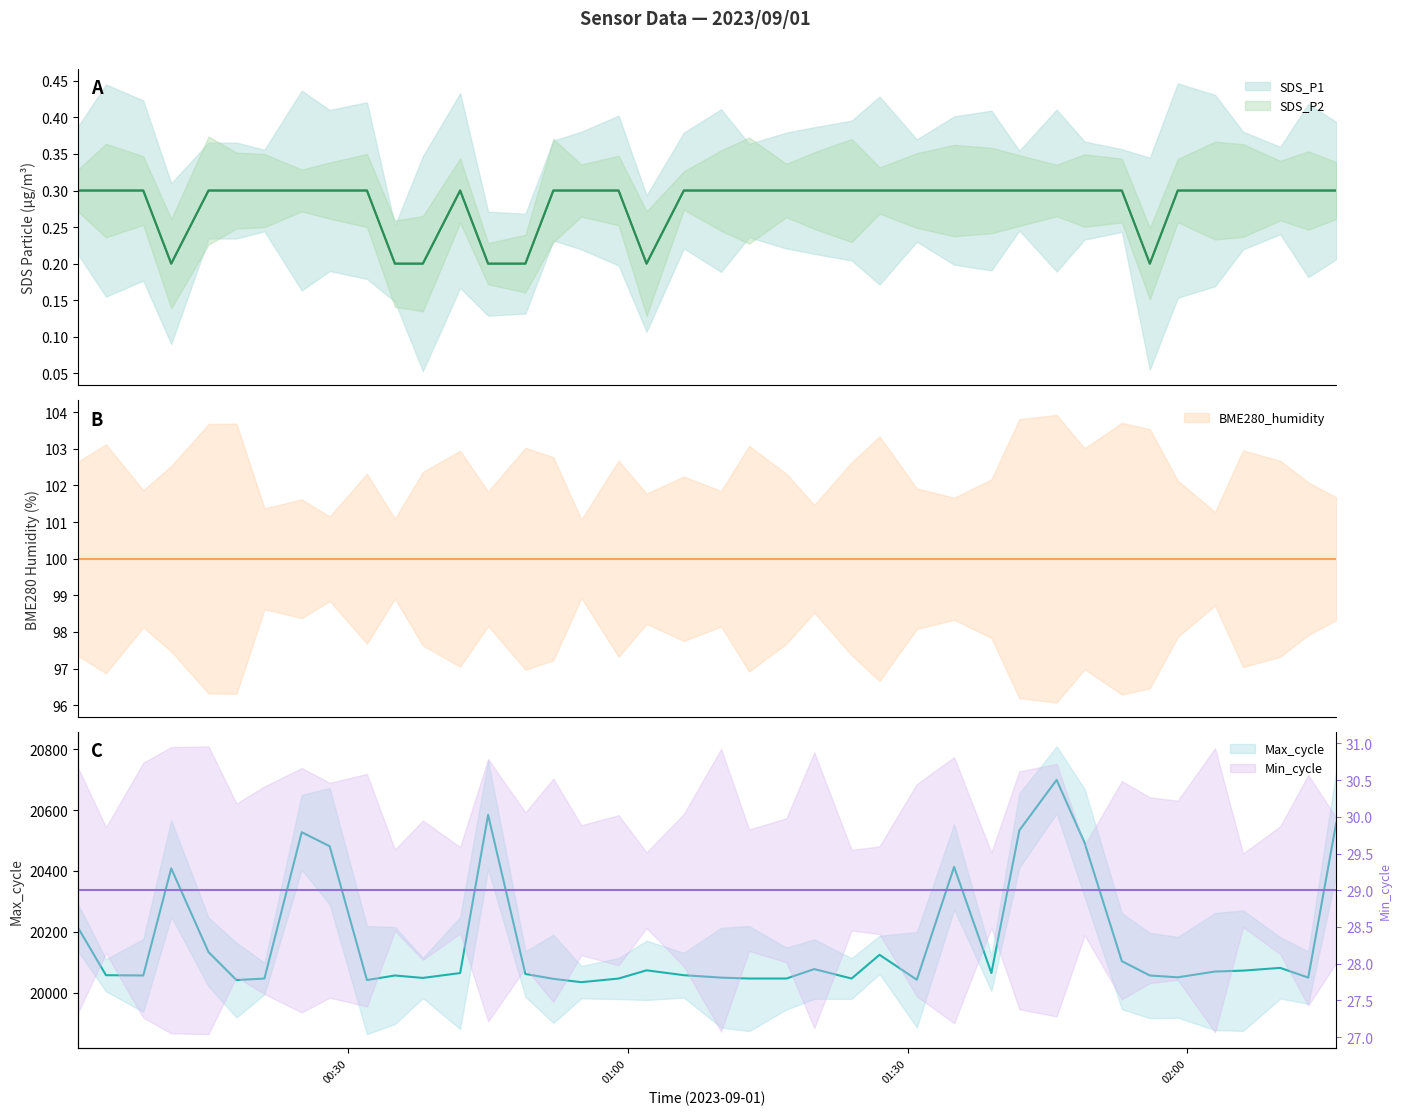

At how many categories does at least one series exceed 10938?

40